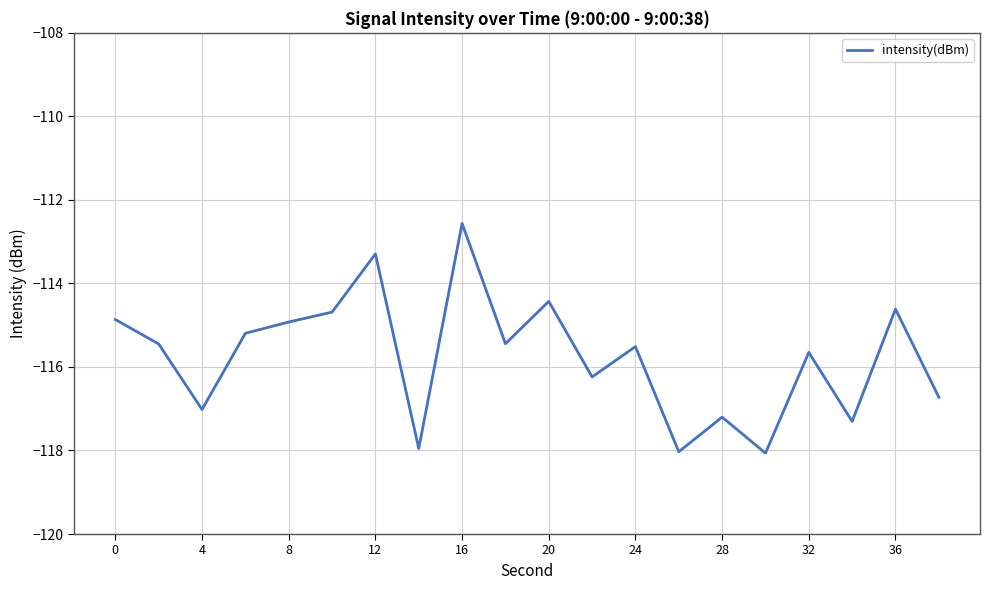

What is the difference between the maximum and minimum values?

5.5